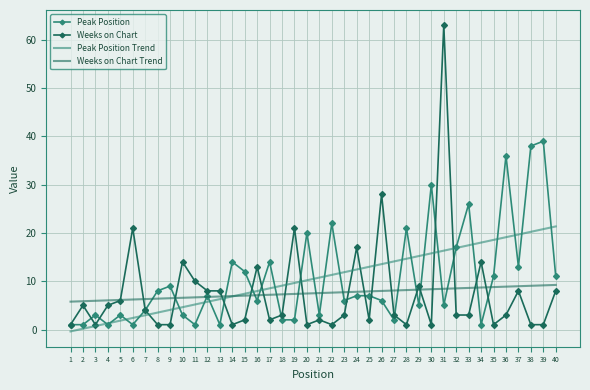

At how many categories does at least one series exceed 19?

14